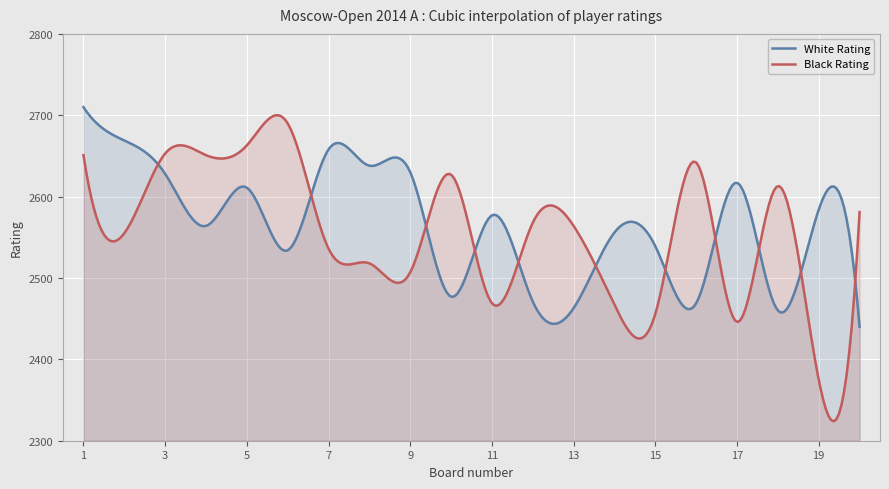

At which category is the sum across all series the highest?

1